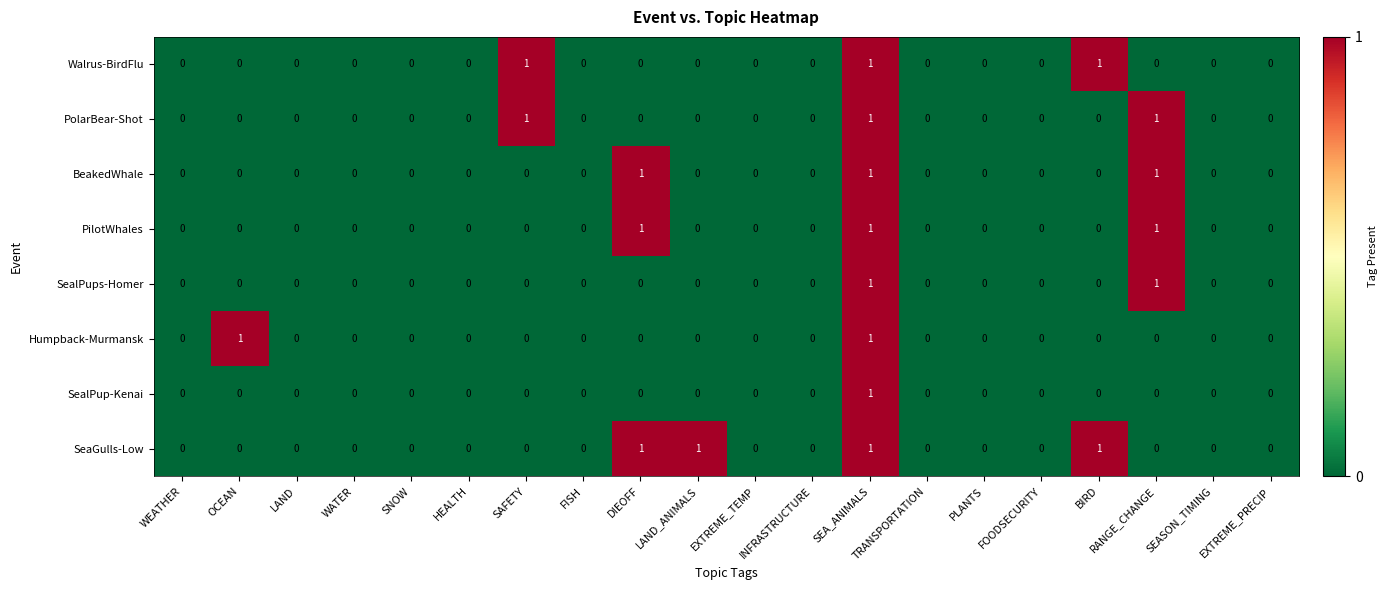

True or false: SealPup-Kenai has a value of 0 at INFRASTRUCTURE.

True